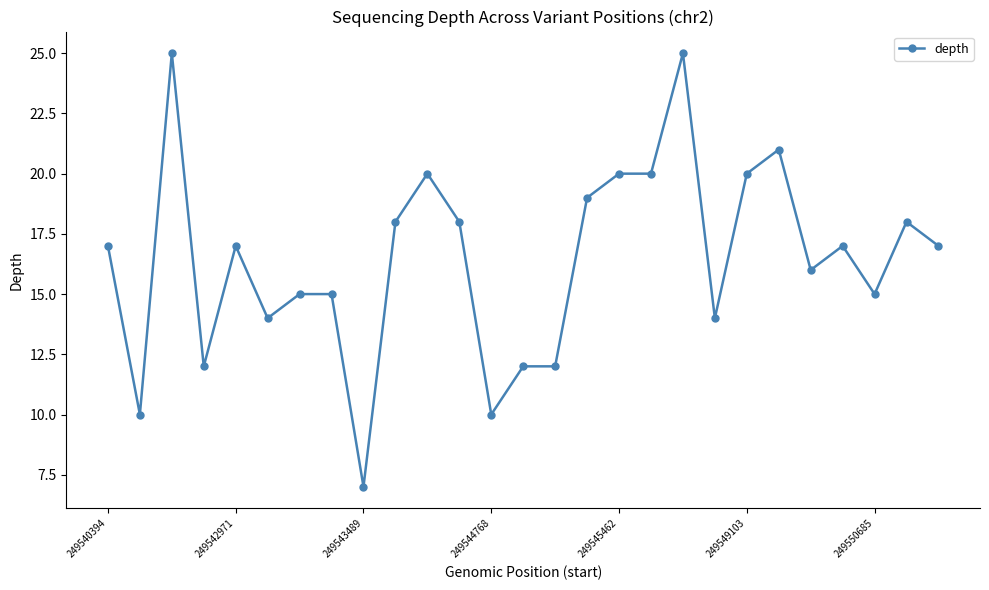

Reading right to left, what are all the values shown in this chart?

17	18	15	17	16	21	20	14	25	20	20	19	12	12	10	18	20	18	7	15	15	14	17	12	25	10	17